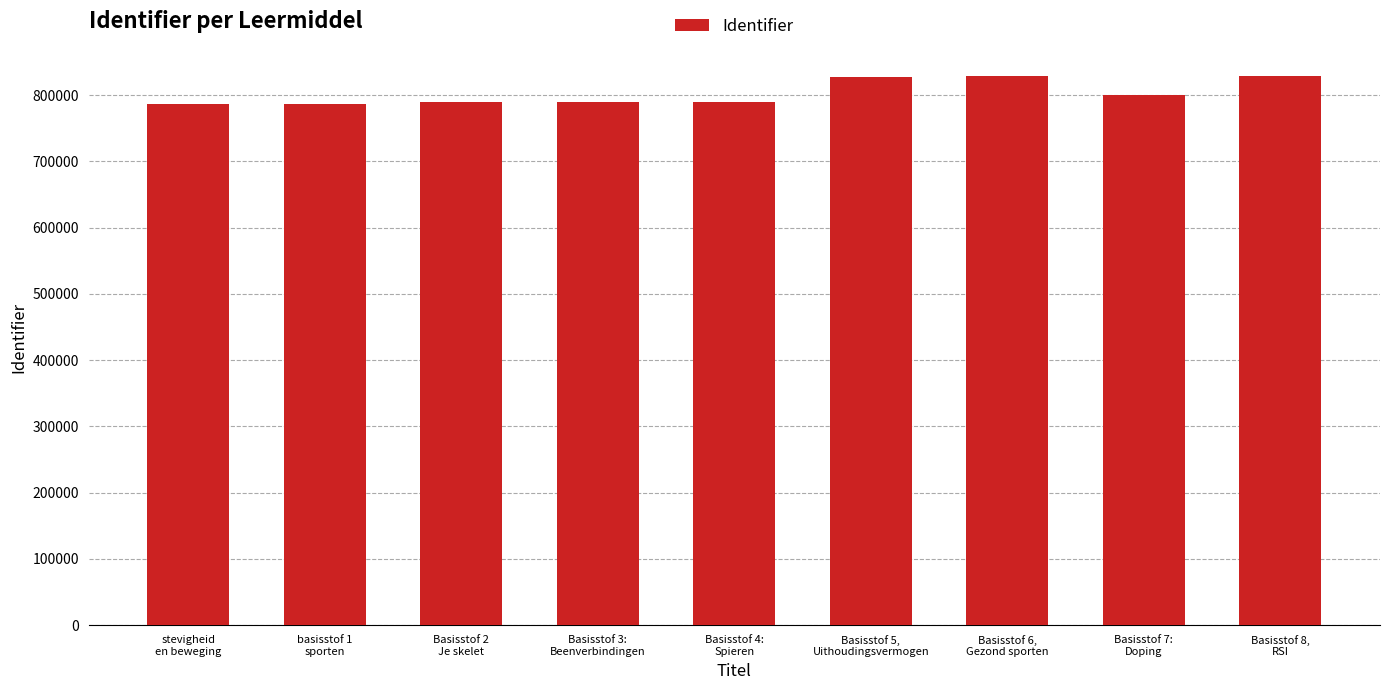

What is the average value?

802492